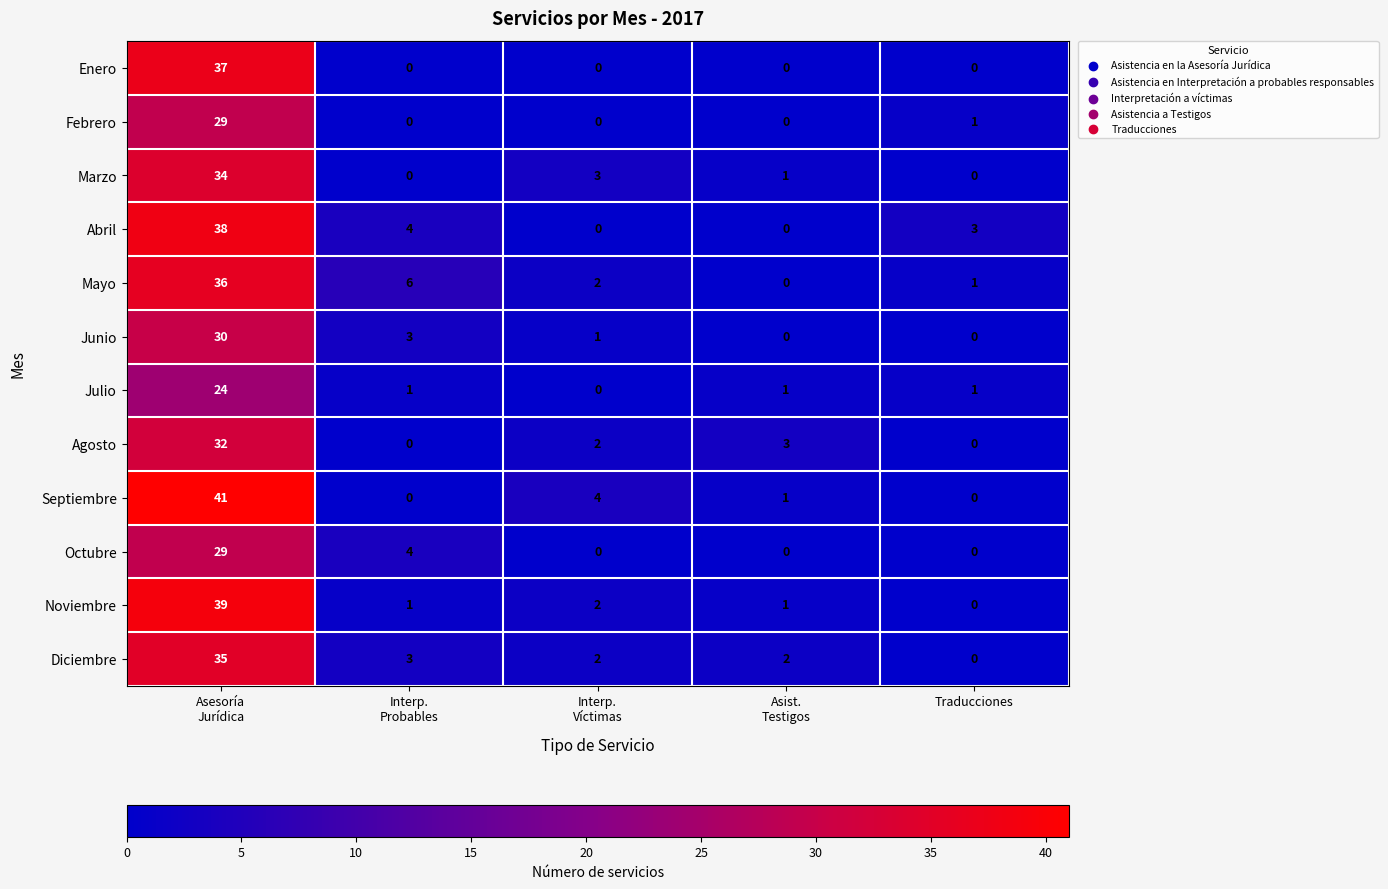

What is the average value of the Enero series?

7